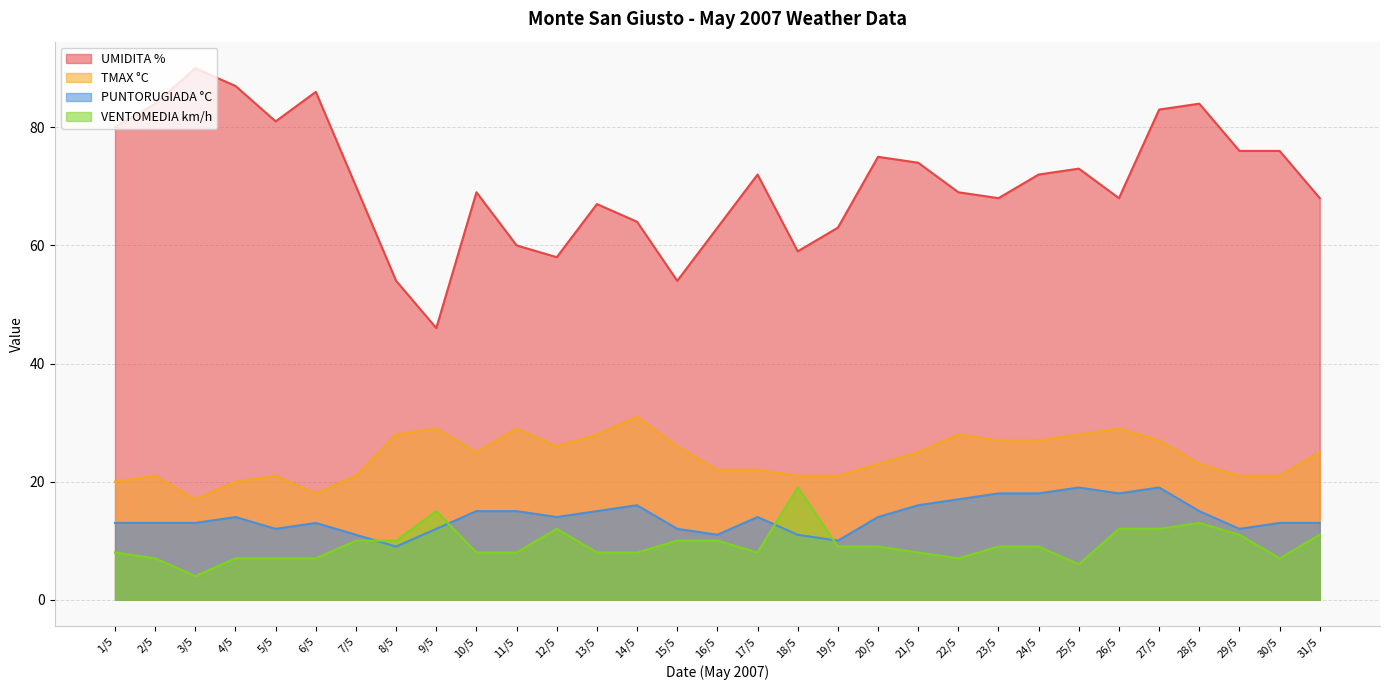

At how many categories does at least one series exceed 60?

25